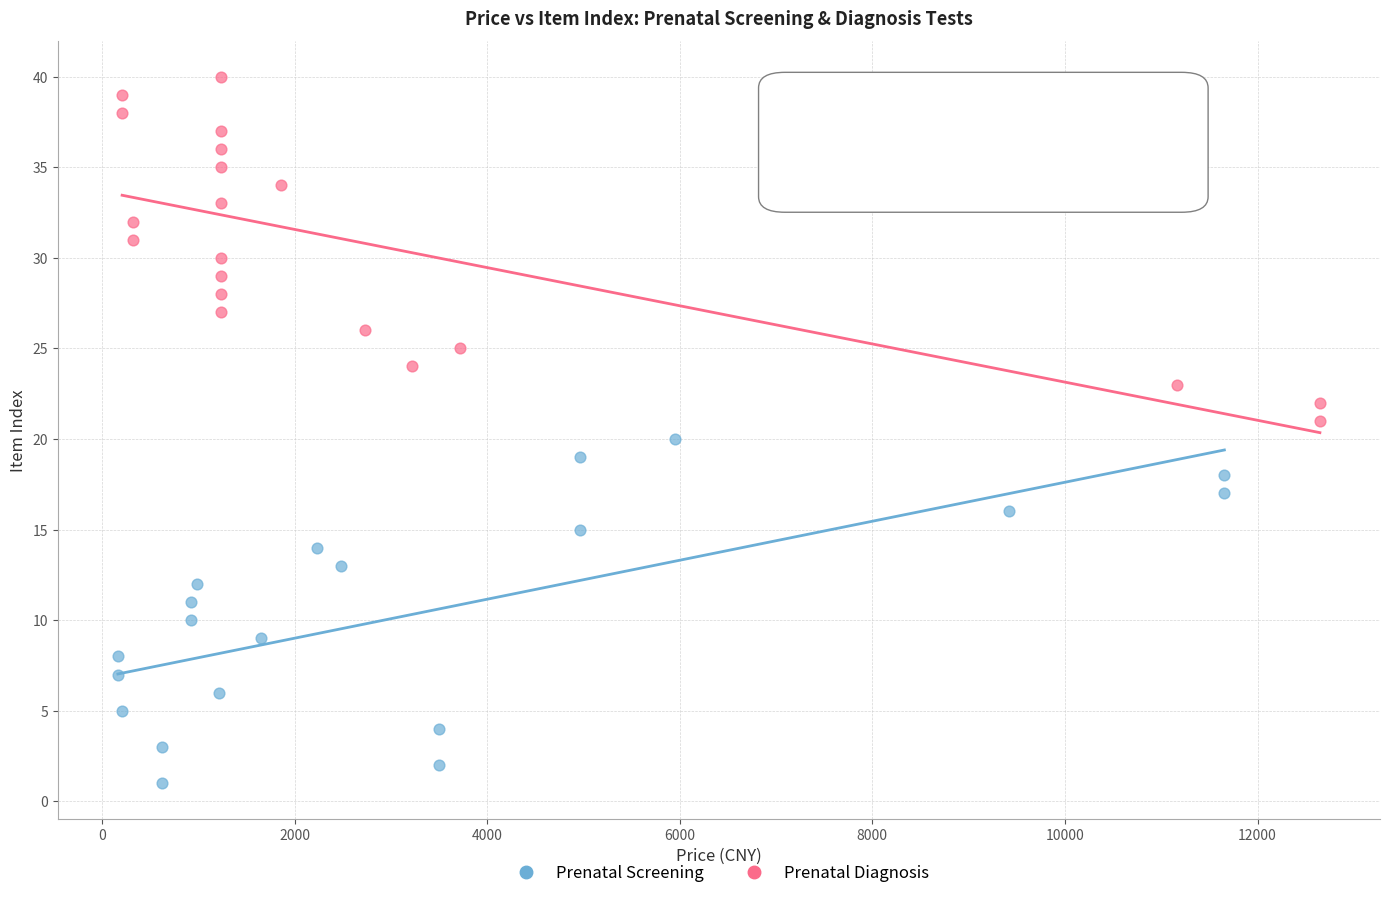

Which series reaches the maximum Y coordinate?

Prenatal Diagnosis